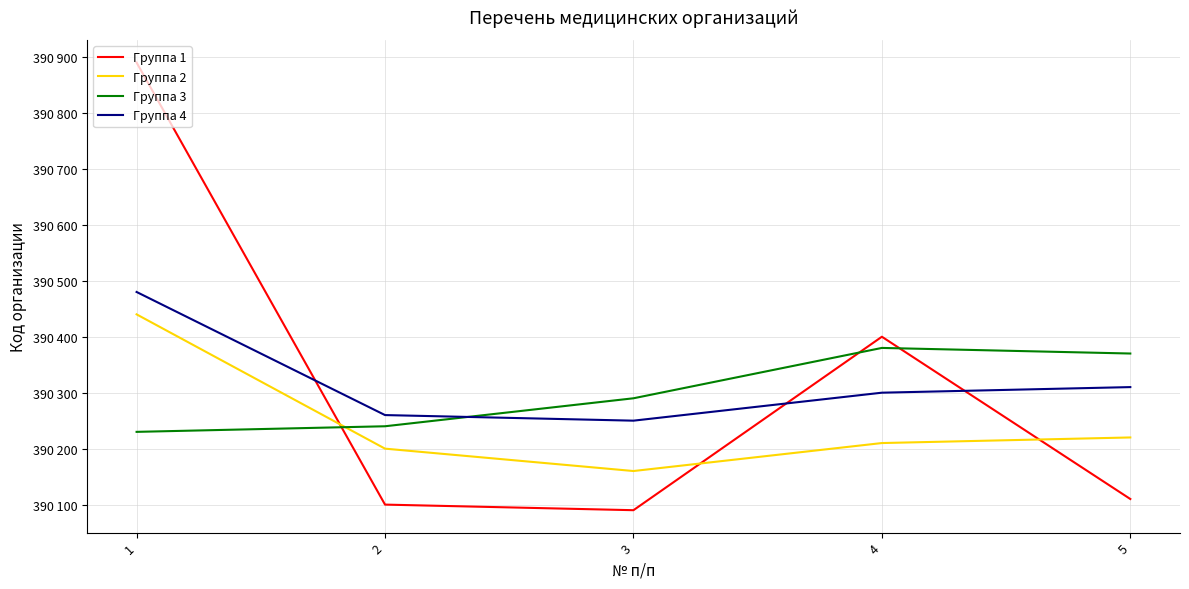

The Группа 4 series shows 390480 at 1. True or false?

True